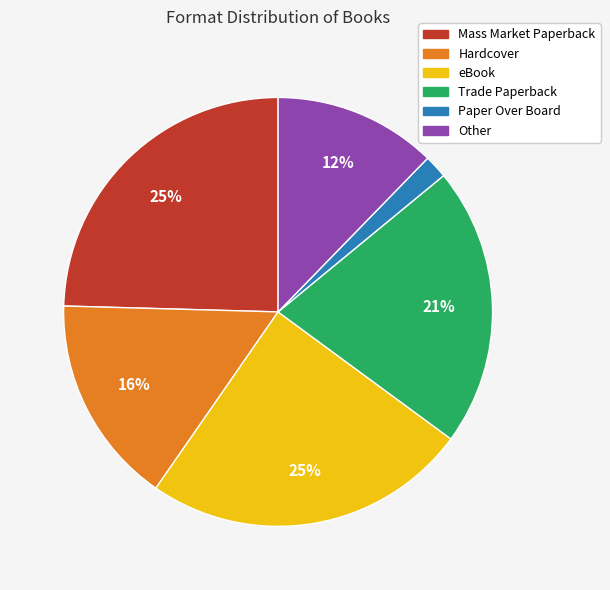

To the nearest percent, what is the combined percentage of Paper Over Board and Hardcover?

18%